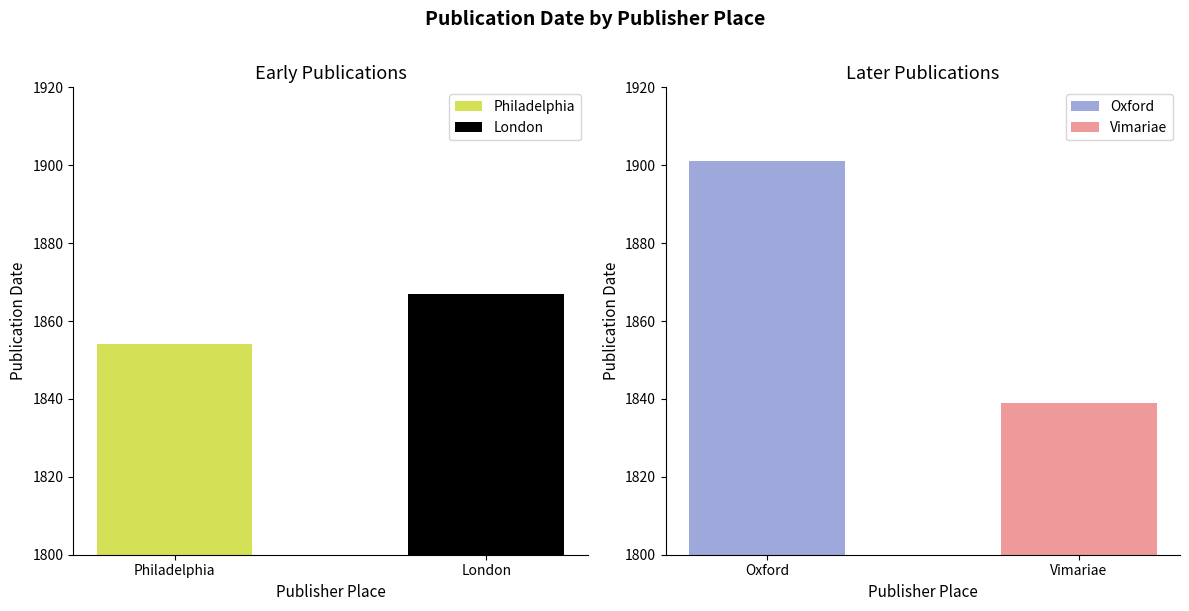

How many data points are less than 1866?

2